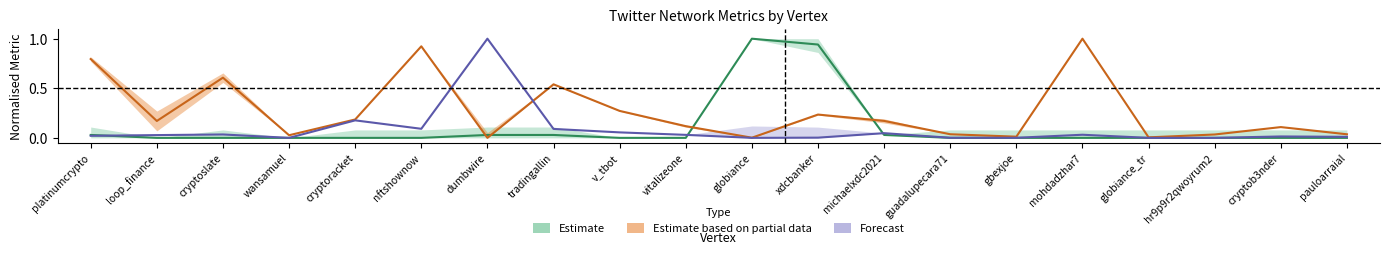

Is it true that Degree equals 0.0 at platinumcrypto?

False